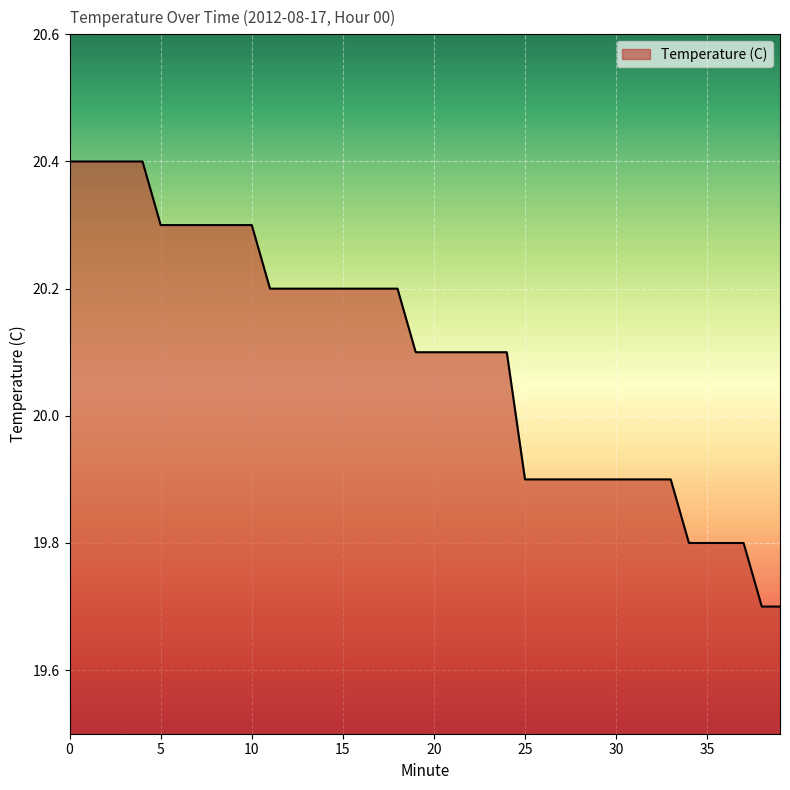

What is the maximum value shown in the chart?

20.4